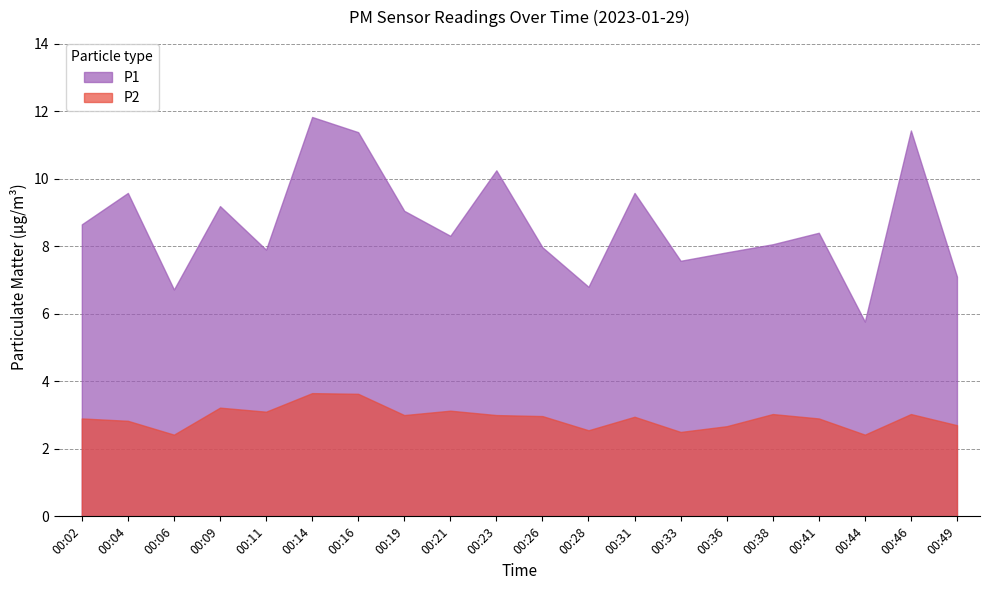

True or false: P1 and P2 cross at least once.

False